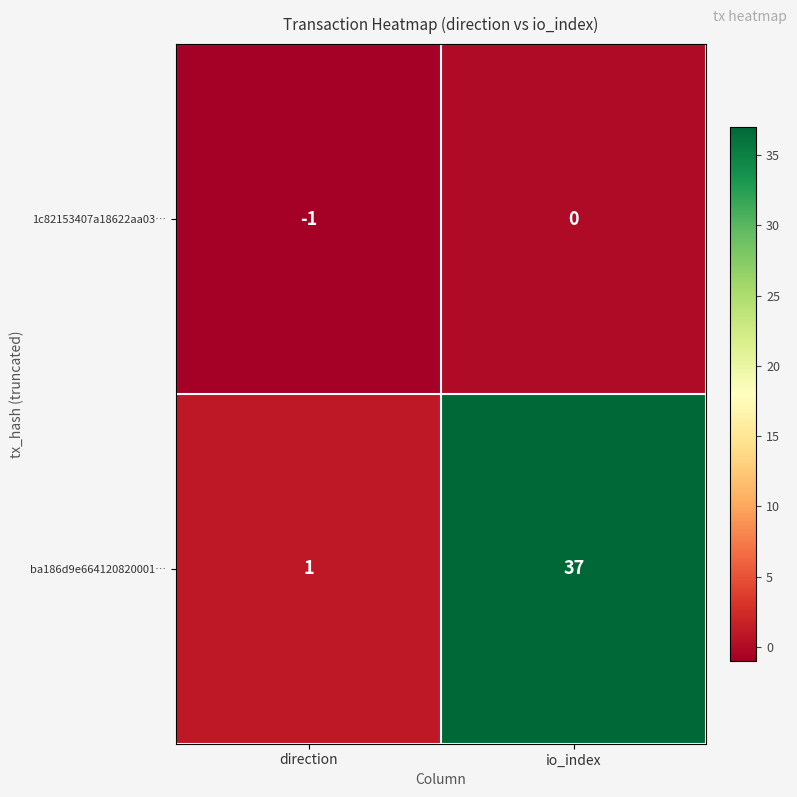

List the series in order of their overall mean, lowest first.

1c82153407a18622aa03…, ba186d9e664120820001…